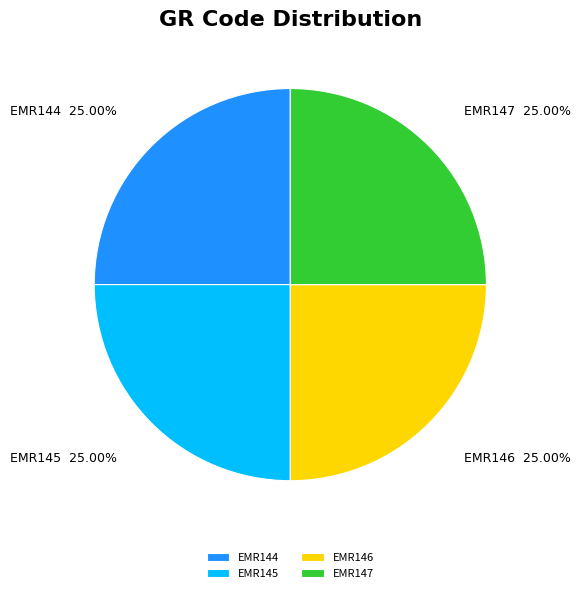

The EMR144 slice represents 25% of the pie. True or false?

True